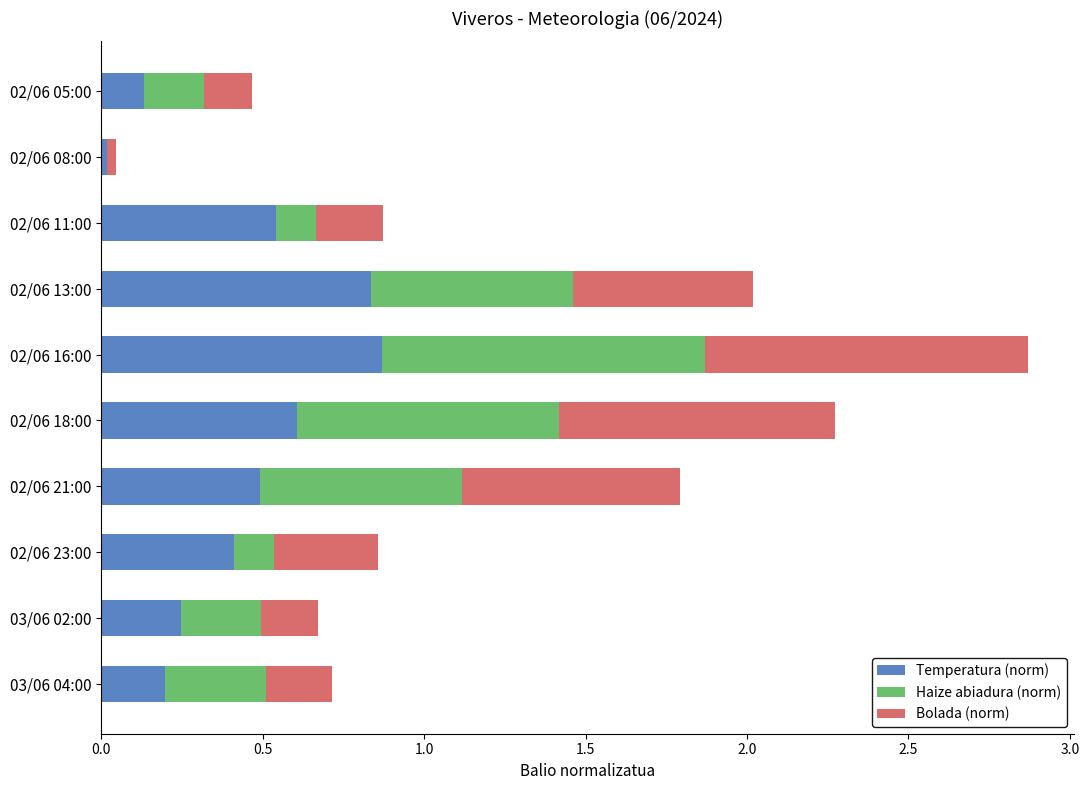

True or false: Temperatura (norm) has a value of 0.4 at 02/06 23:00.

True